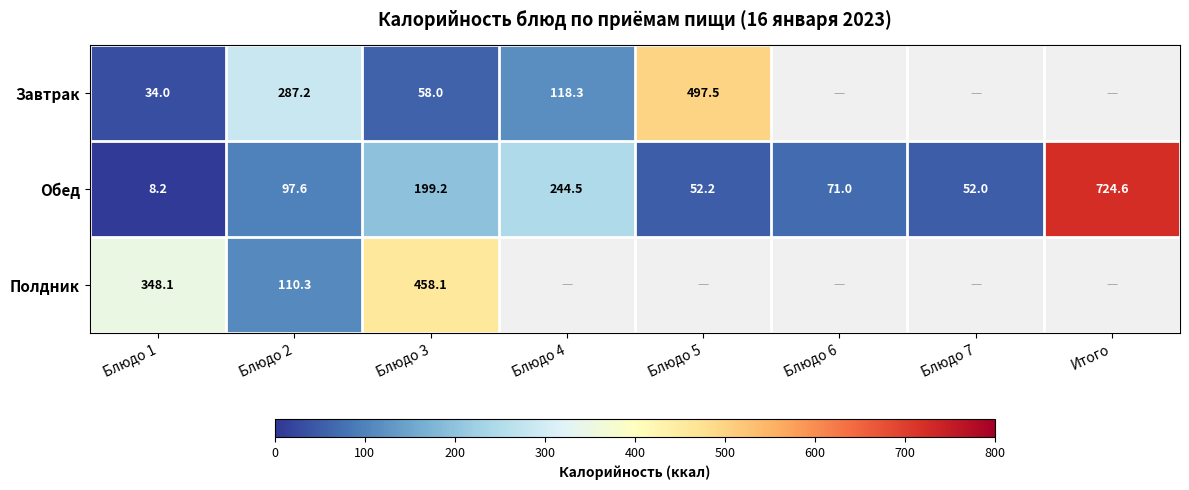

At which label is Обед closest to 366?

Блюдо 4